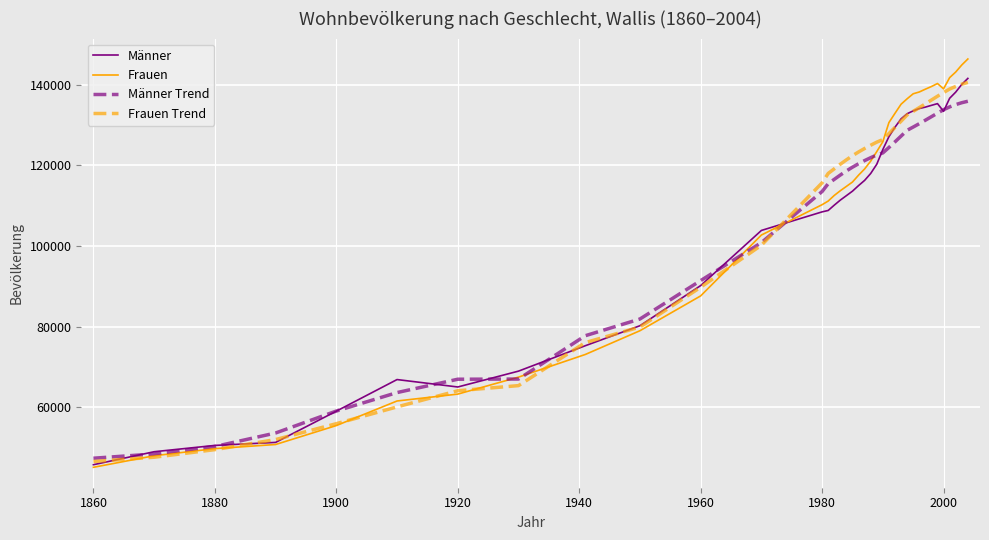

What is the maximum value for Männer Trend?

135911.8